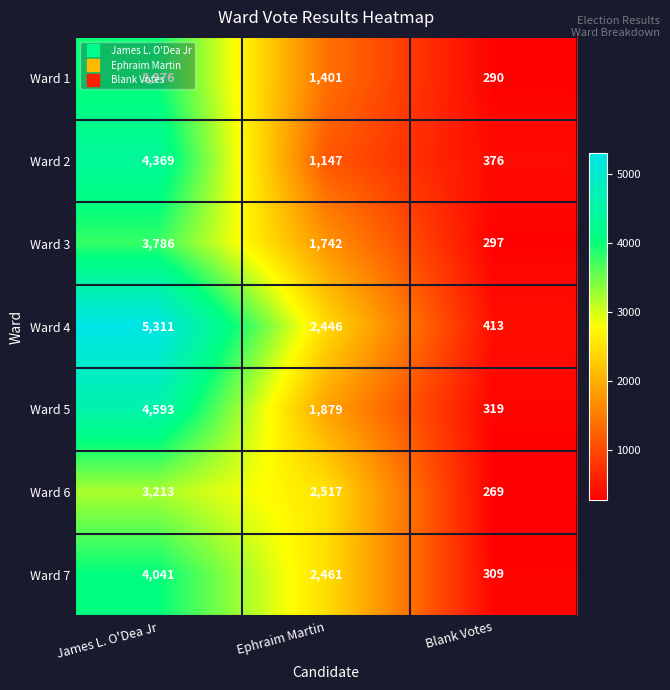

Which category has the highest value across all series?

James L. O'Dea Jr